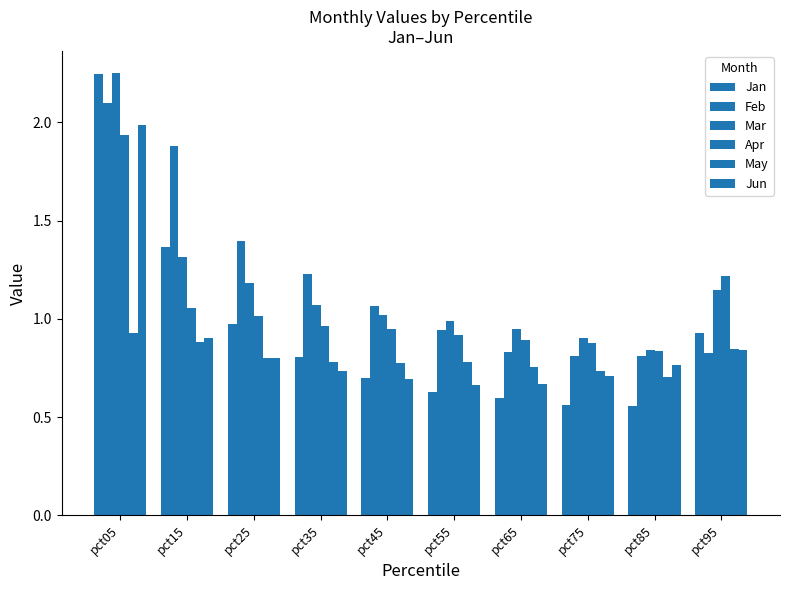

Count the number of data series in this chart.

6